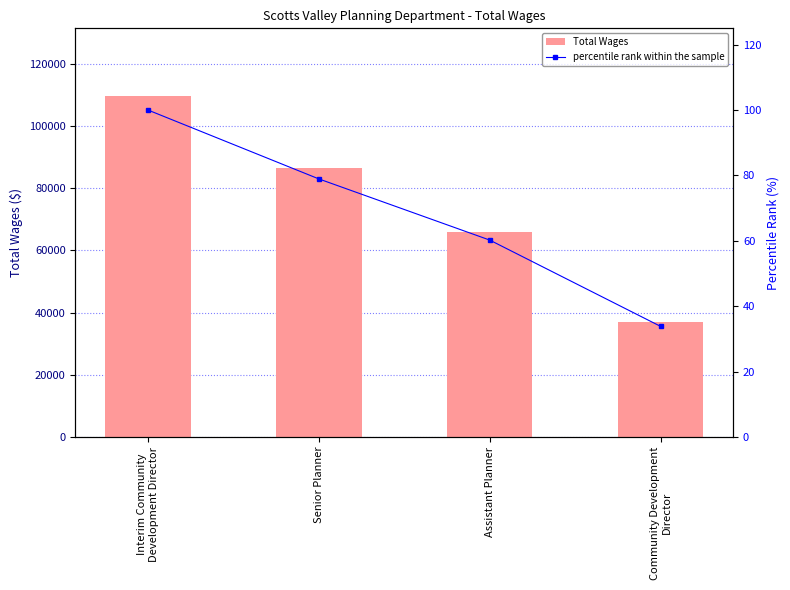

Count the number of data series in this chart.

2